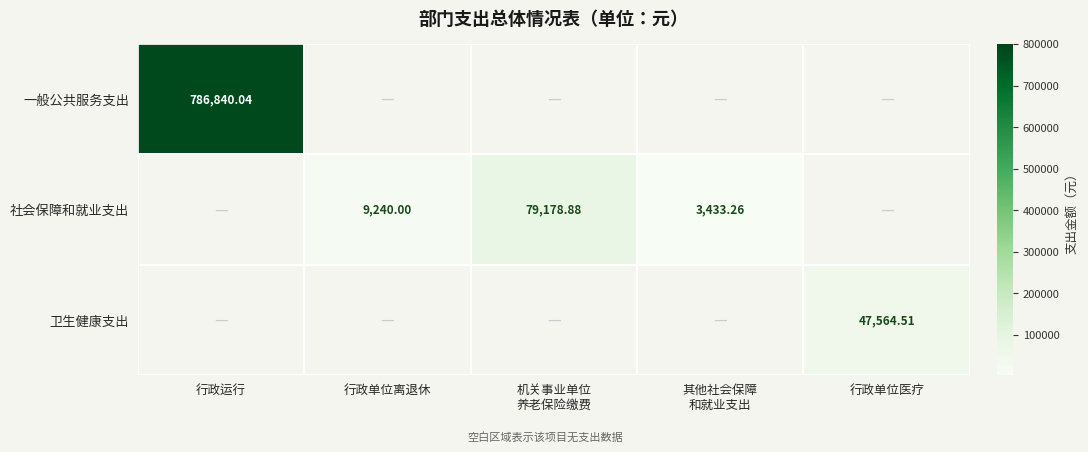

How many distinct data groups are displayed?

3